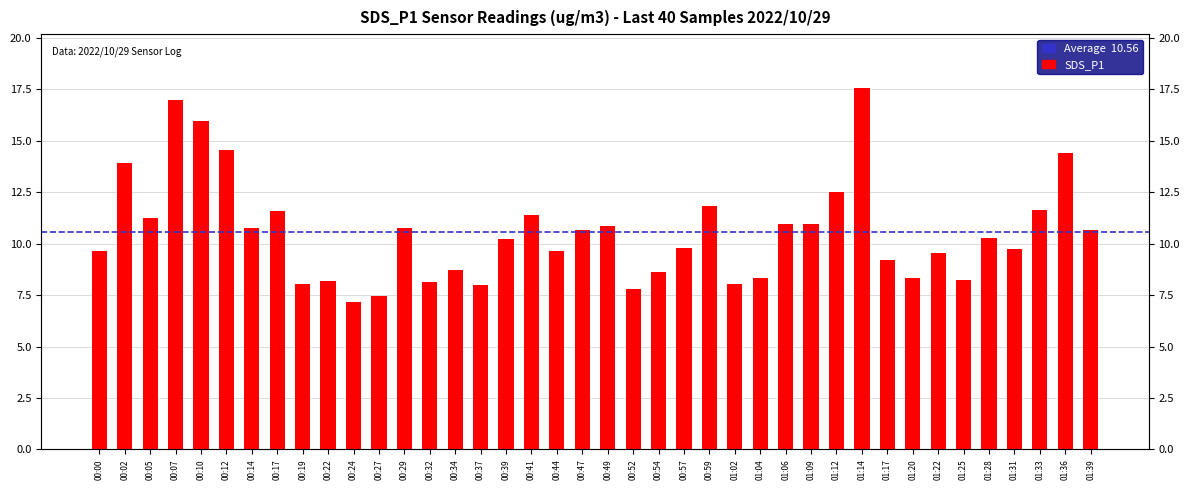

At which category does the chart reach its minimum across all series?

00:24